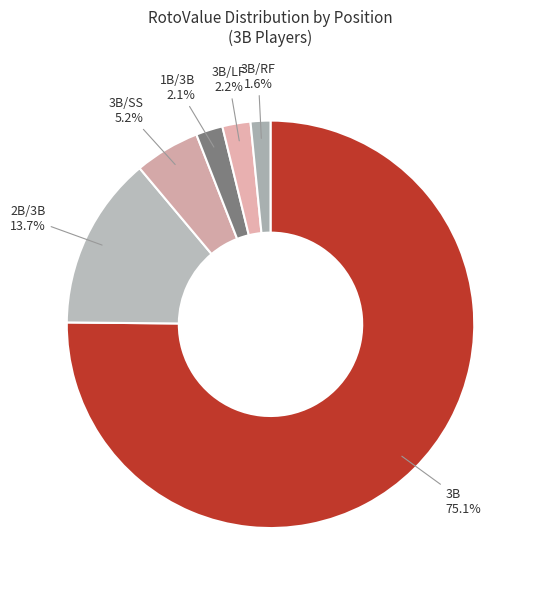

To the nearest percent, what is the difference between the largest and smallest slice percentages?

74%